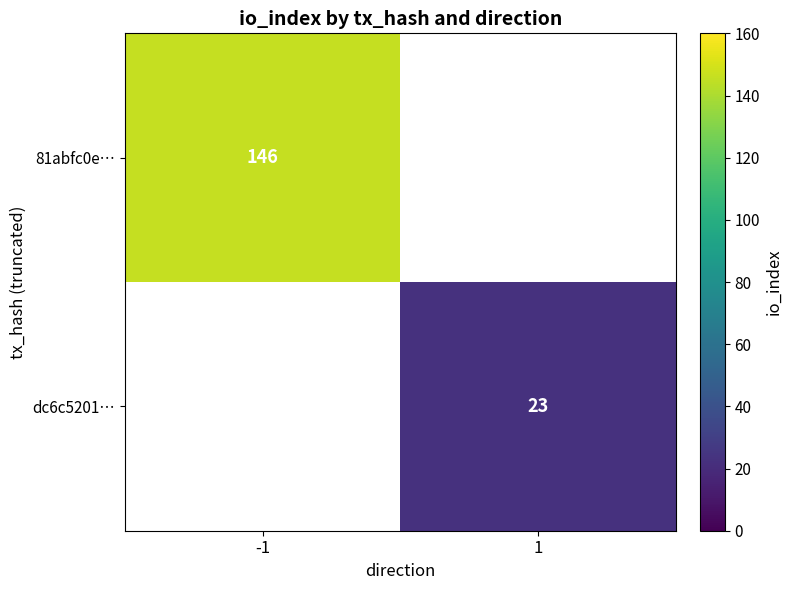

True or false: dc6c5201… has a value of 8 at 1.

False